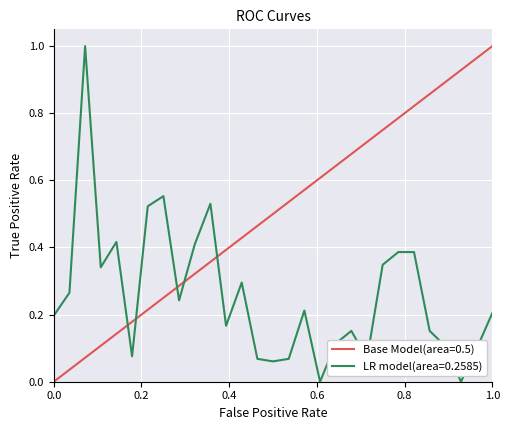

What is the maximum value for LR model(area=0.2585)?

1.0